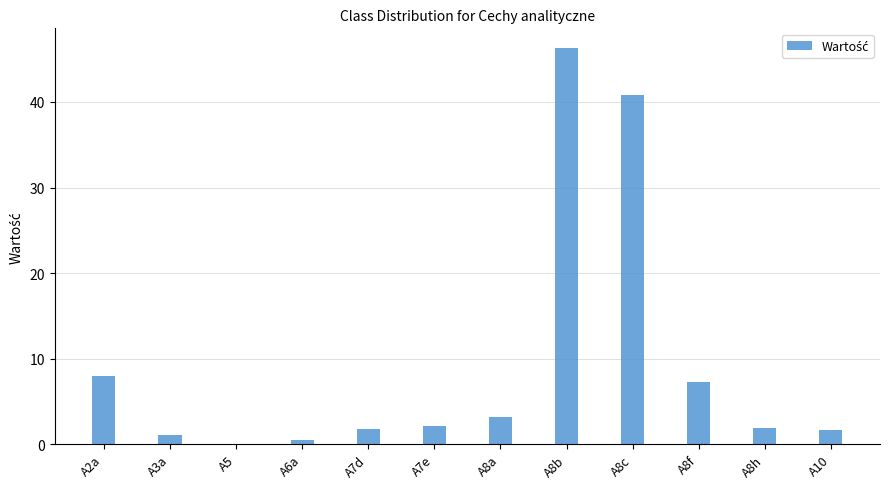

The value at A10 is 1.6. True or false?

True